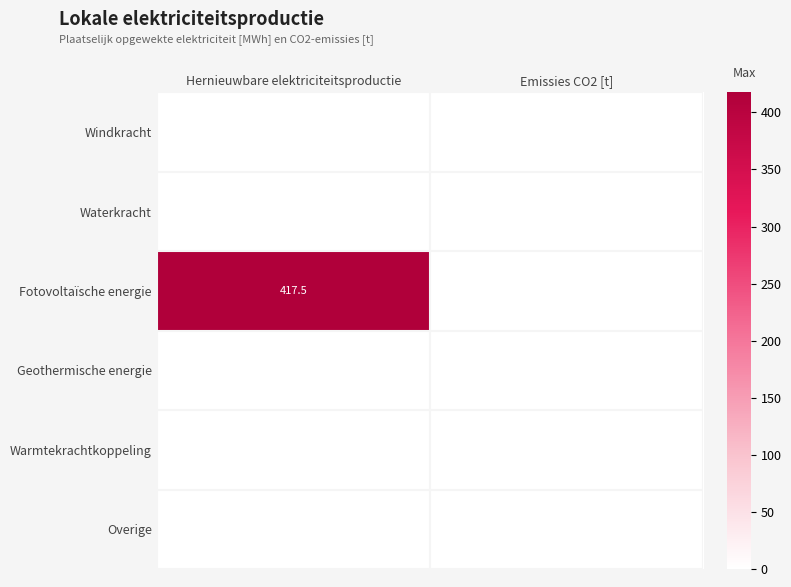

Count the number of categories in the chart.

2